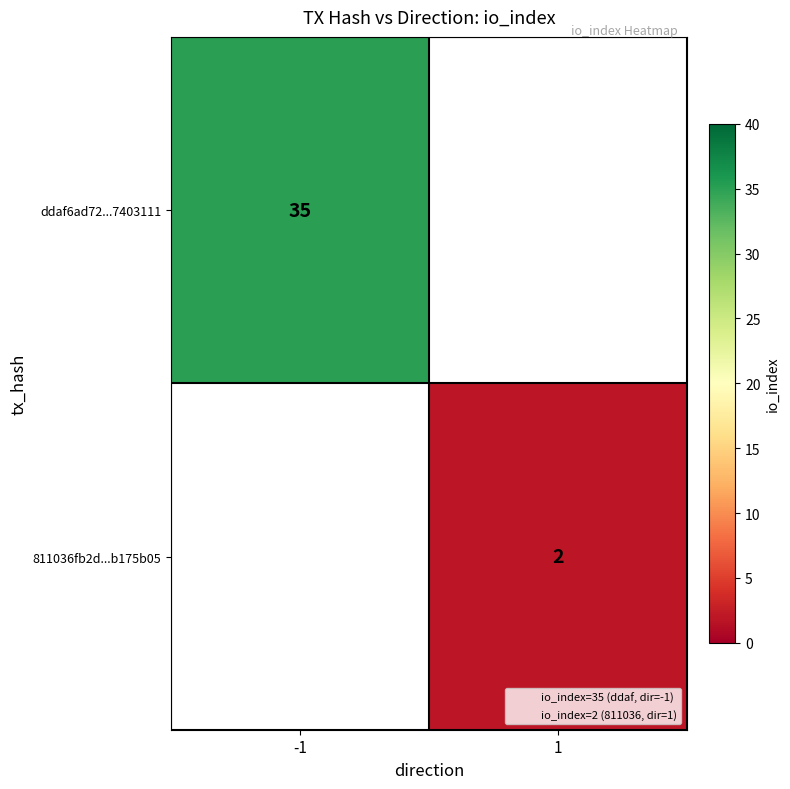

Which has a higher value, 1 or -1?

-1